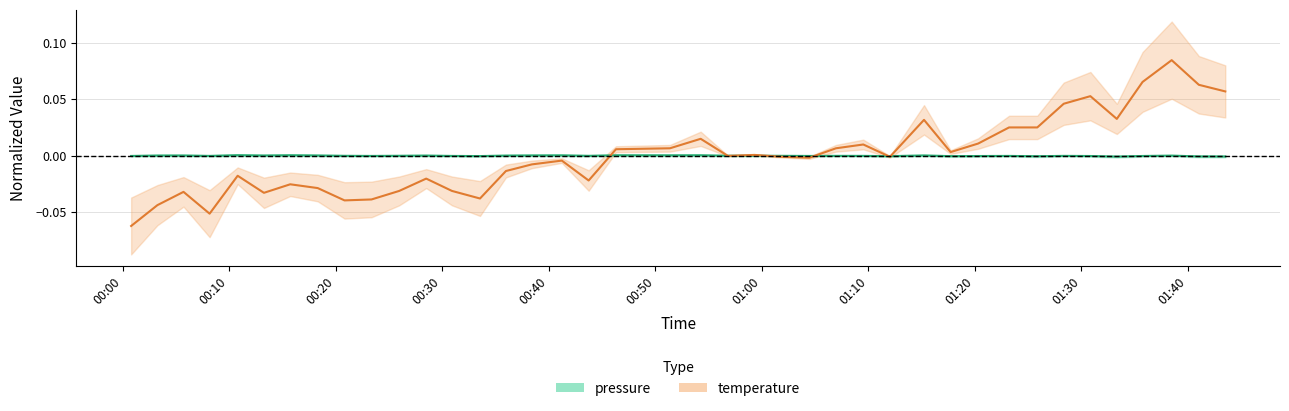

What are all the series names shown in the legend?

pressure, temperature